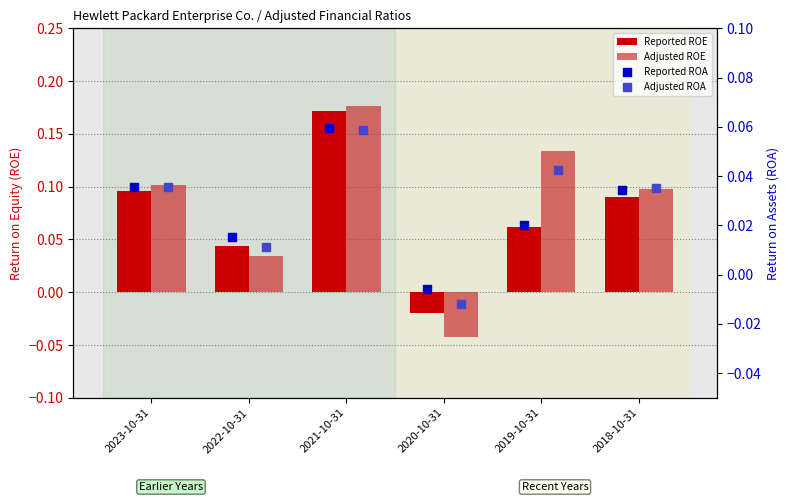

What is the total value across all series at 2022-10-31?

0.1